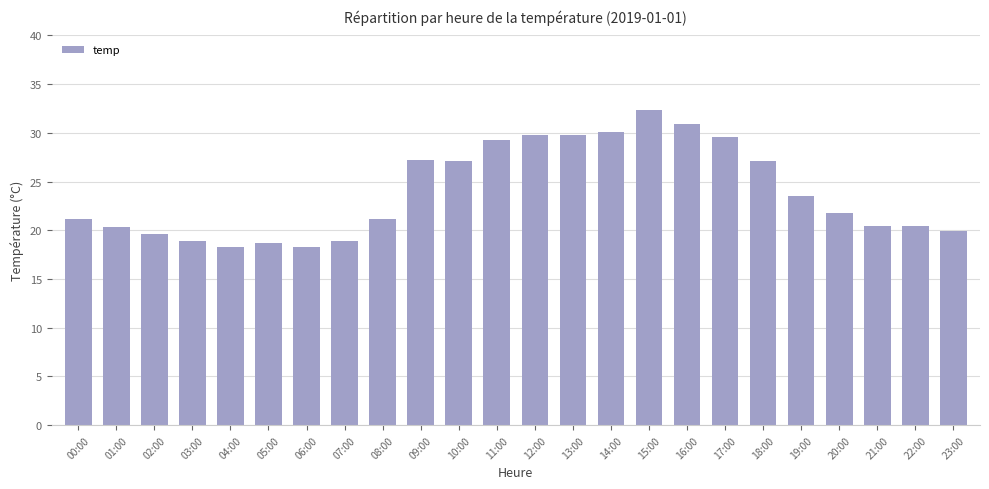

Read the value at 16:00.

30.9